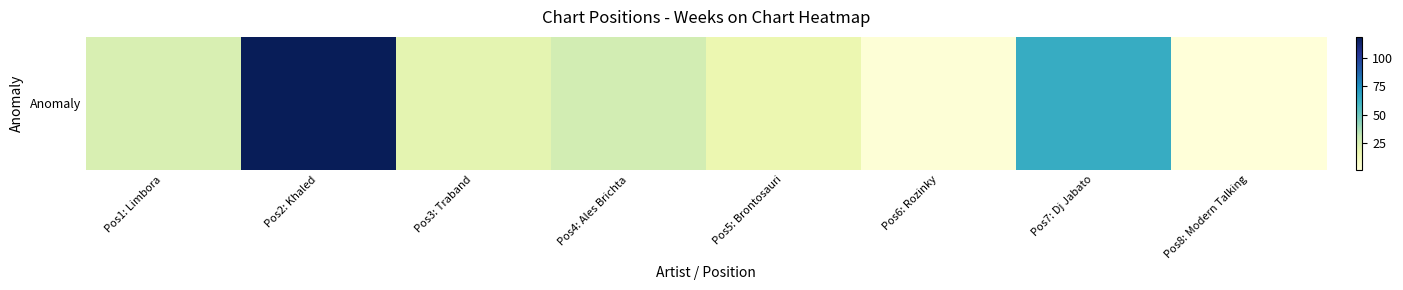

What is the smallest value displayed?

1